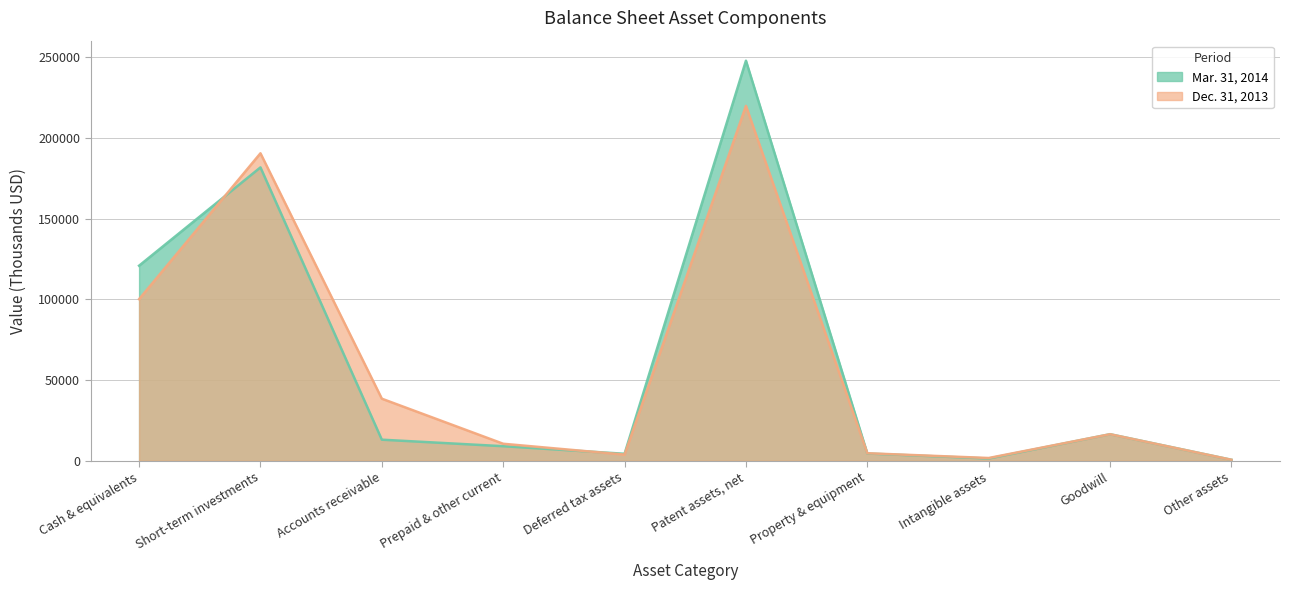

Rank the series by their maximum value, from lowest to highest.

Dec. 31, 2013, Mar. 31, 2014